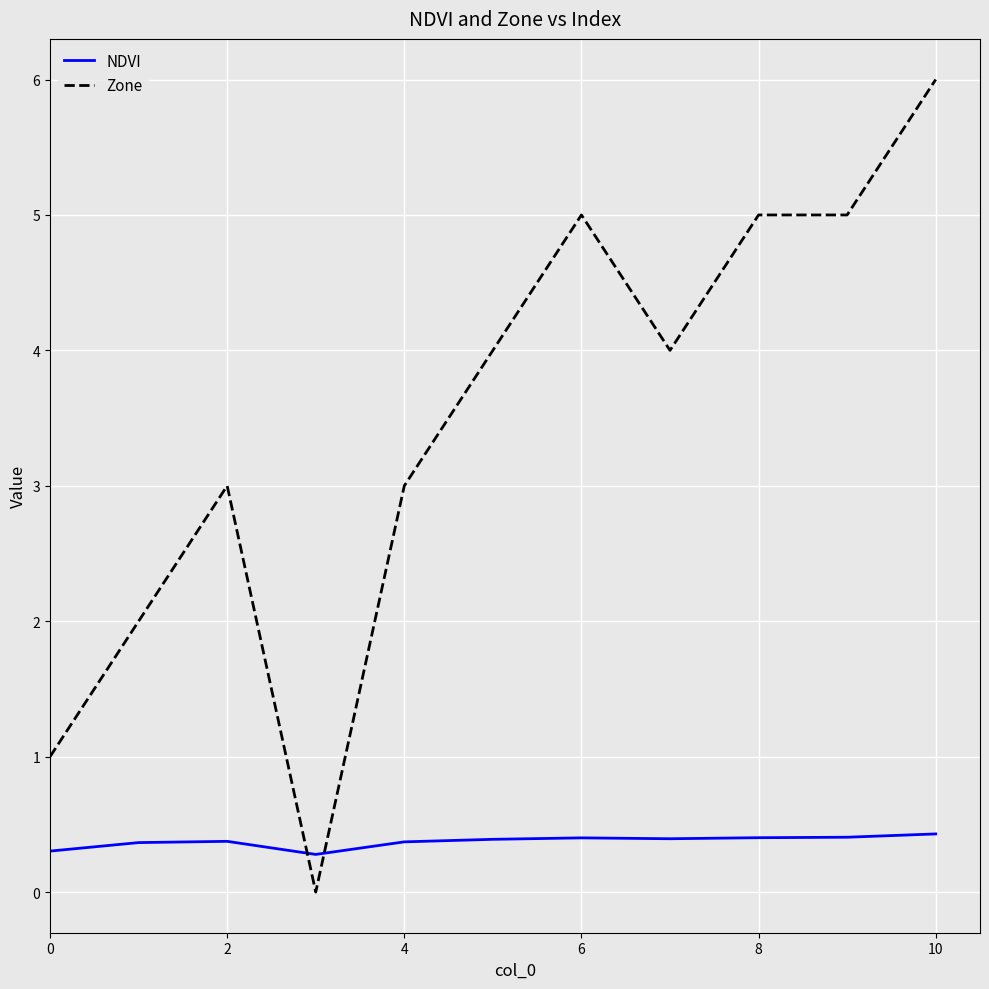

Which series has the largest total across all categories?

Zone